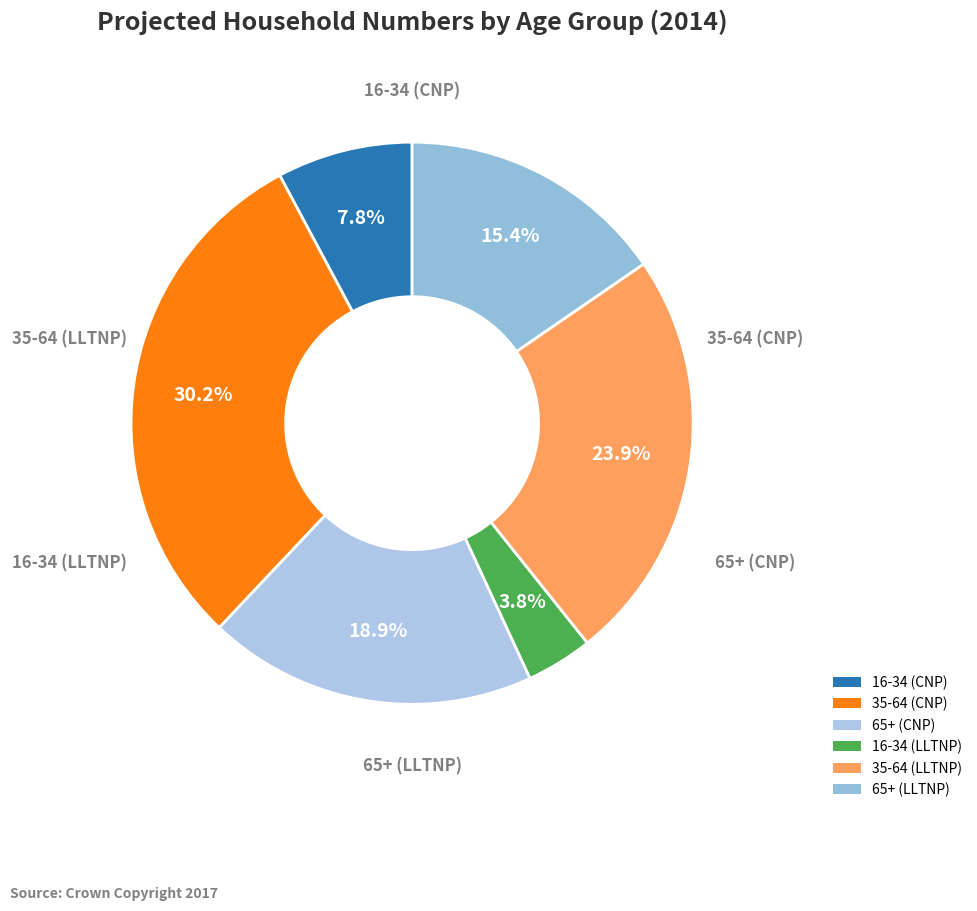

How many segments does this pie chart have?

6